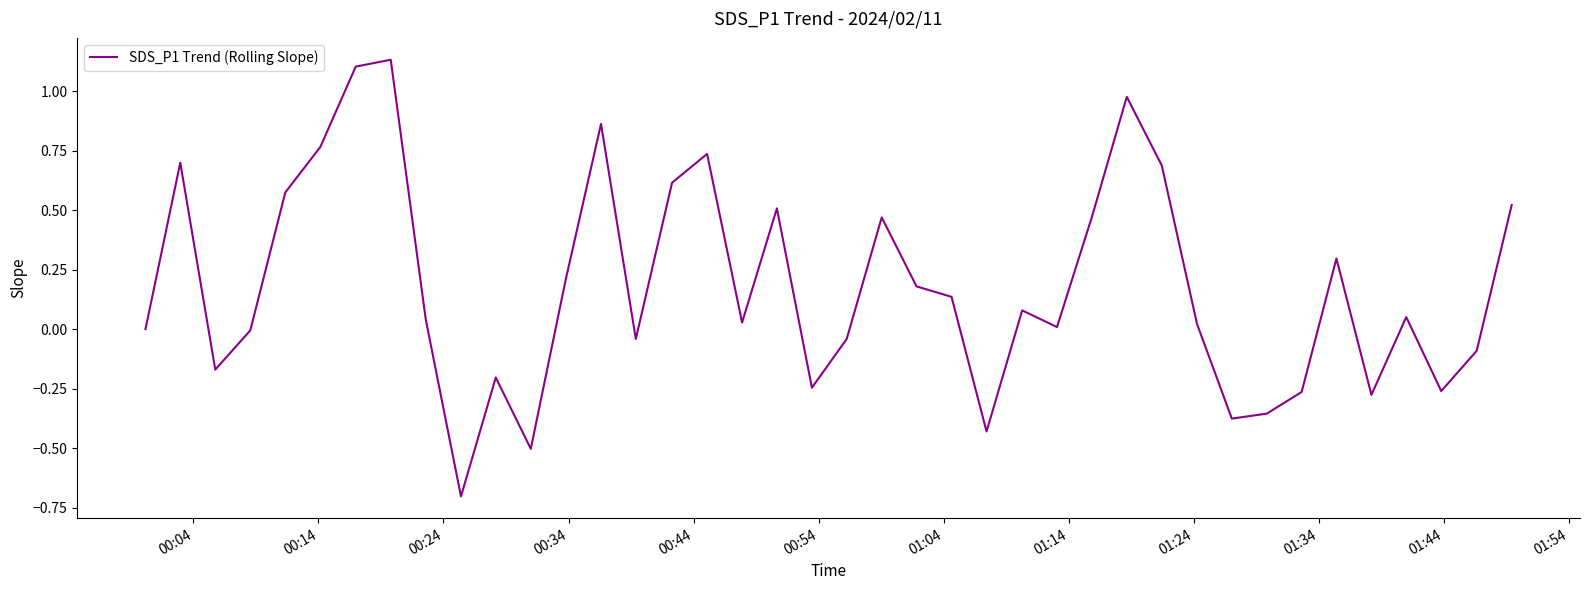

What is the minimum value shown in the chart?

-0.7